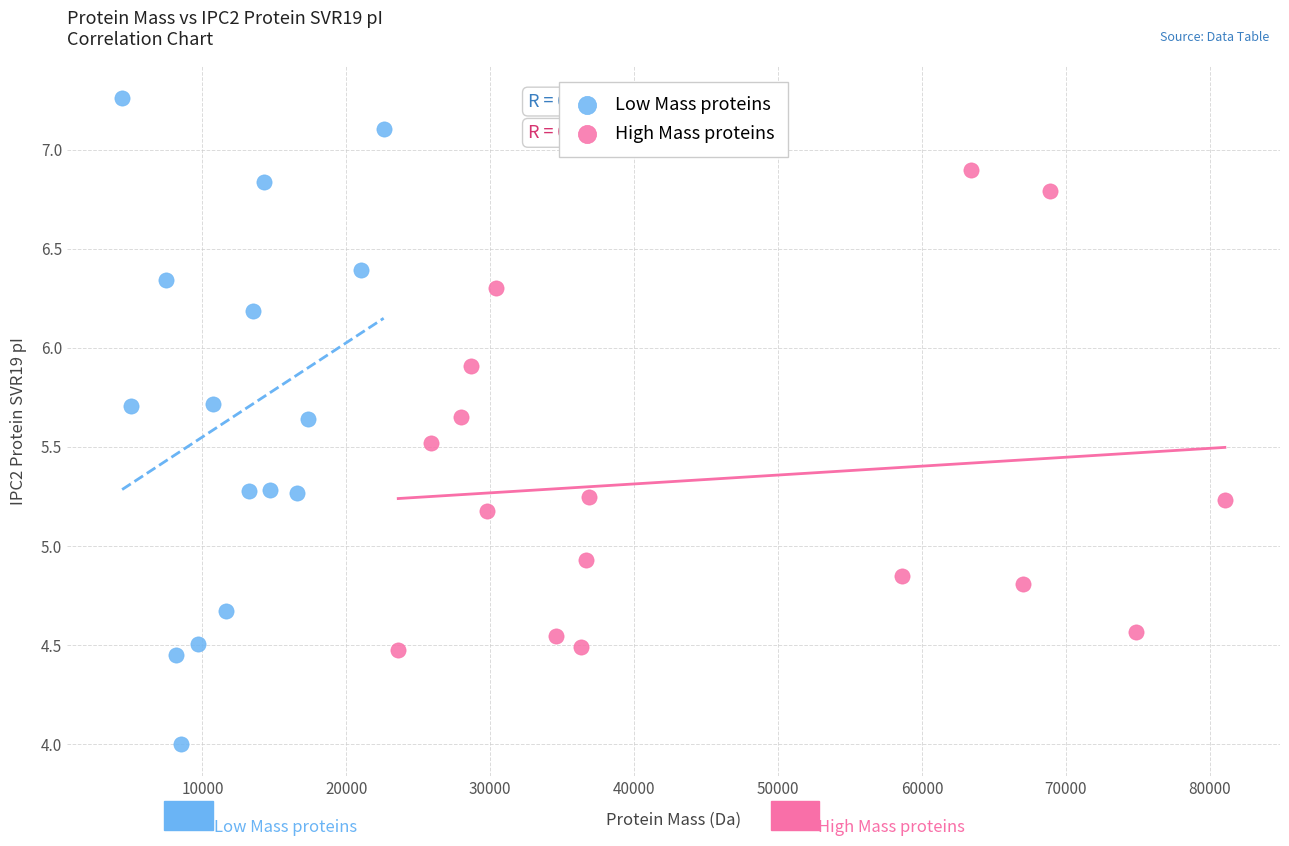

Which series contains the highest Y value?

Low Mass proteins